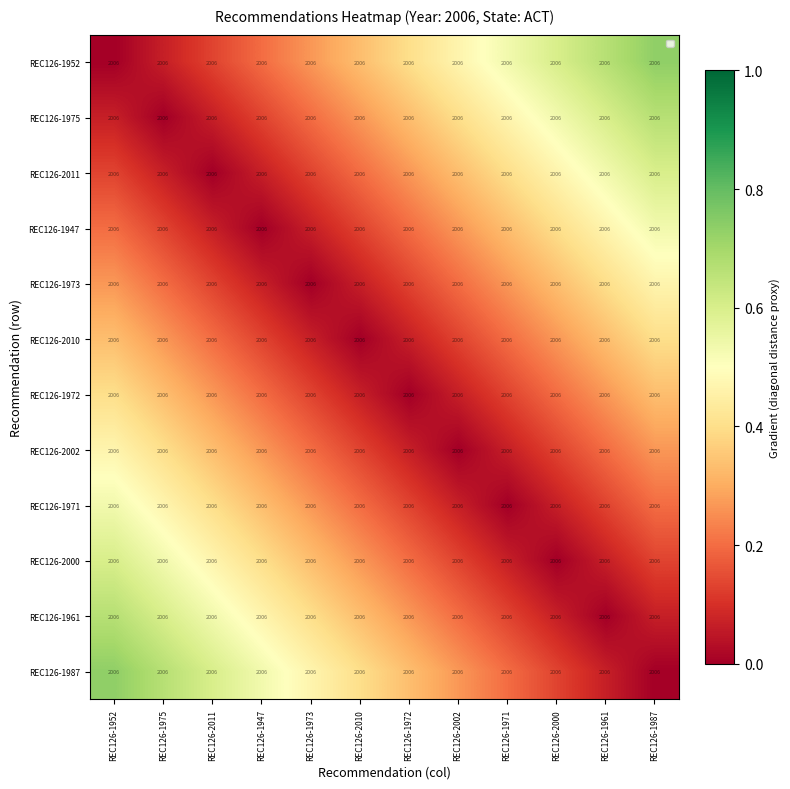

The value of REC126-1975 at REC126-1987 is 0.7. True or false?

True